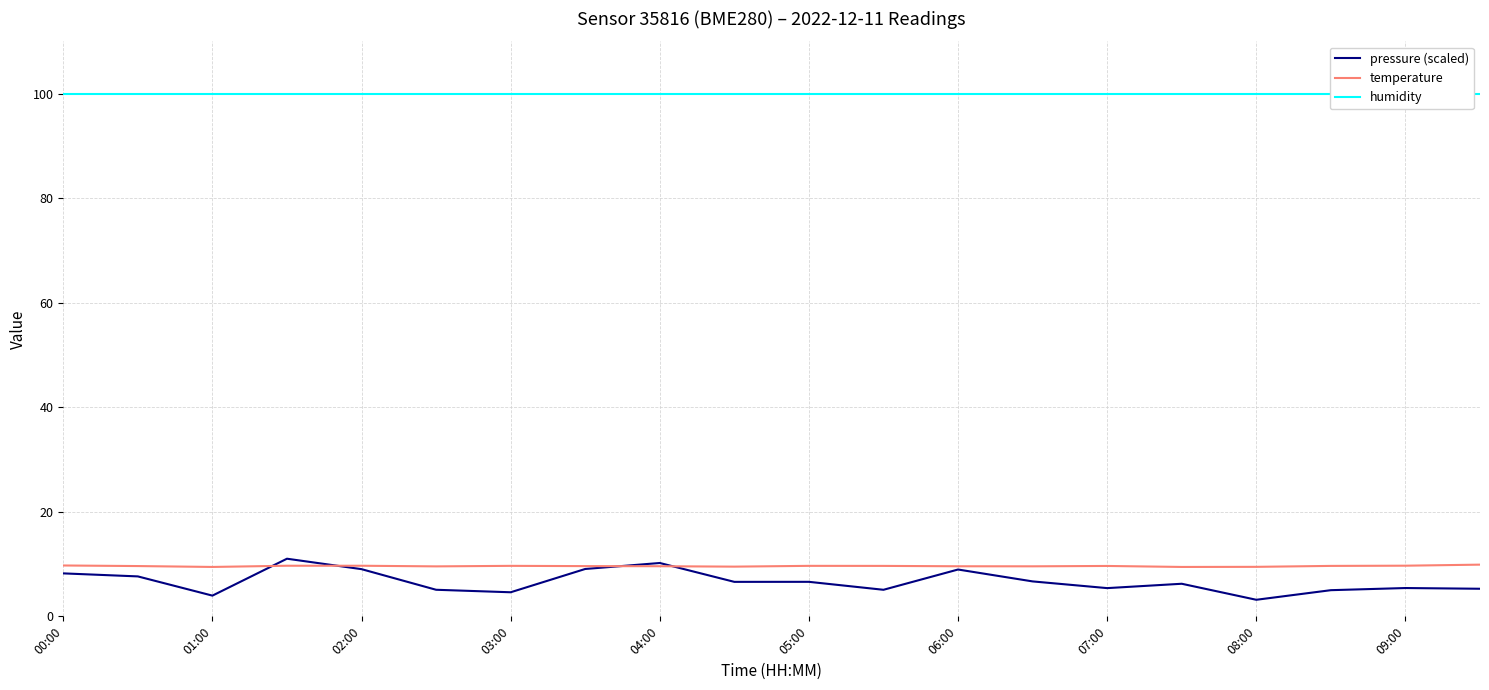

Is this an area chart (filled region under the line)?

No